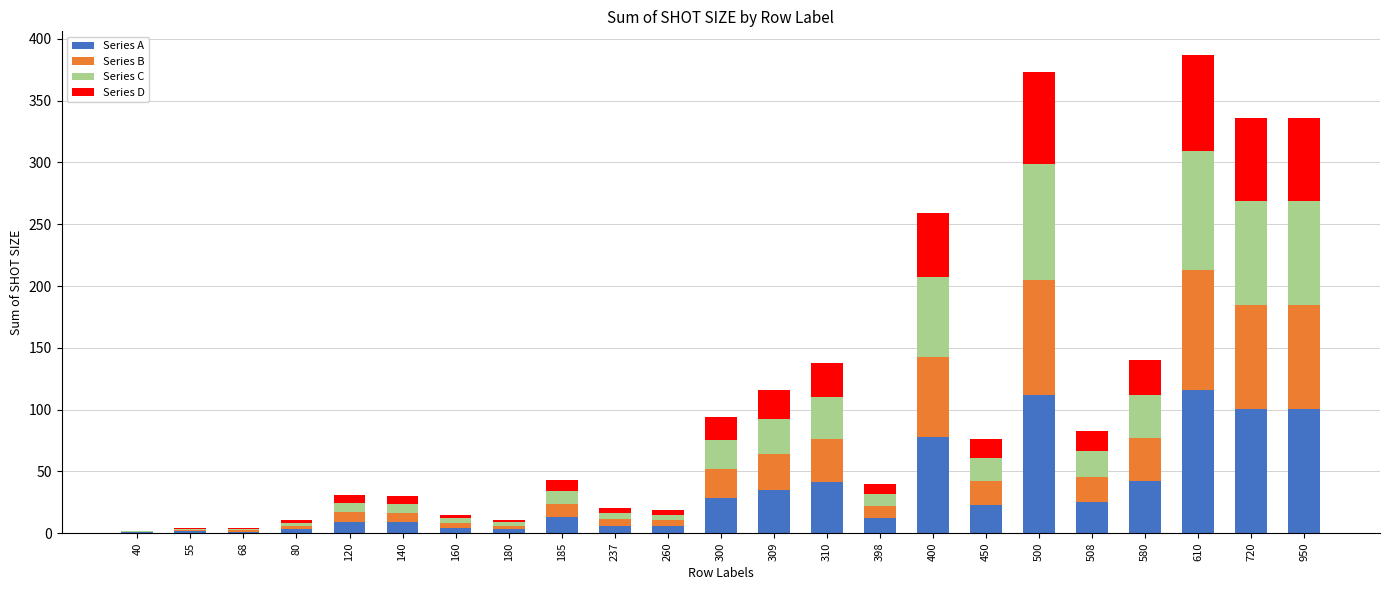

Are the bars grouped side by side (vs. stacked)?

No